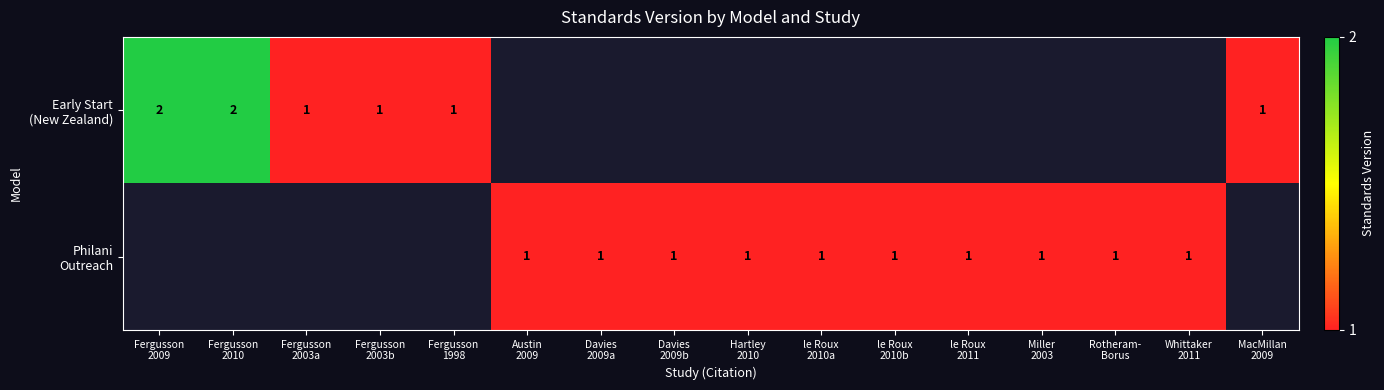

Count the number of data series in this chart.

2